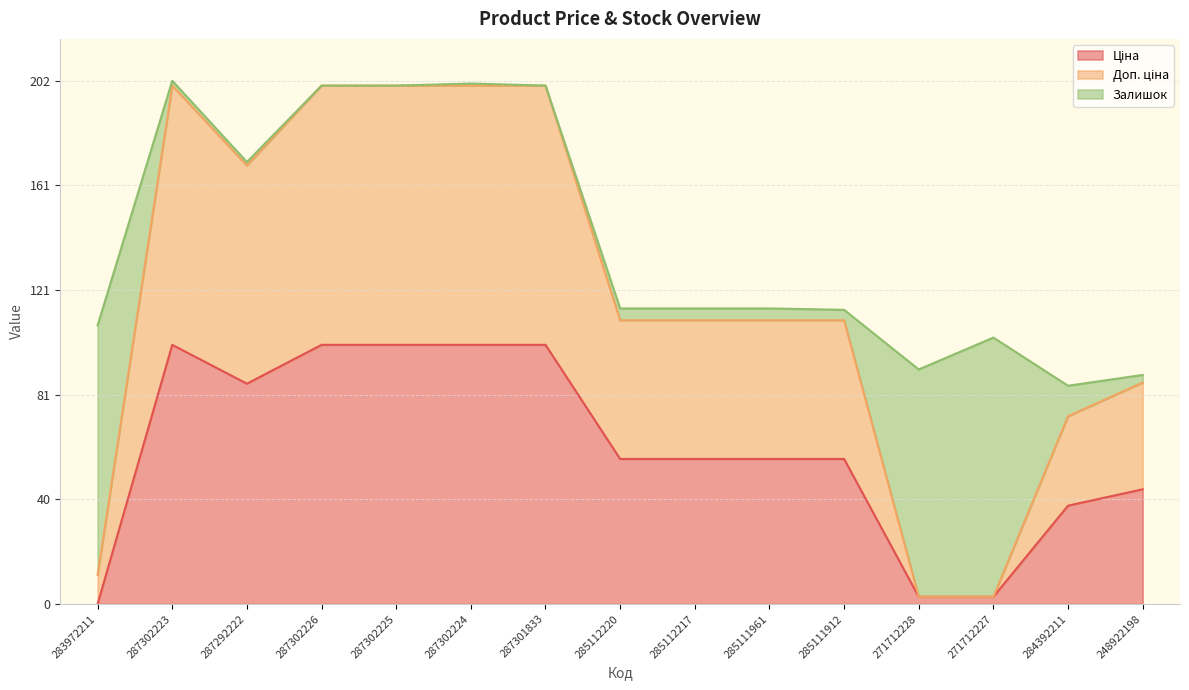

True or false: Доп. ціна and Ціна cross at least once.

False